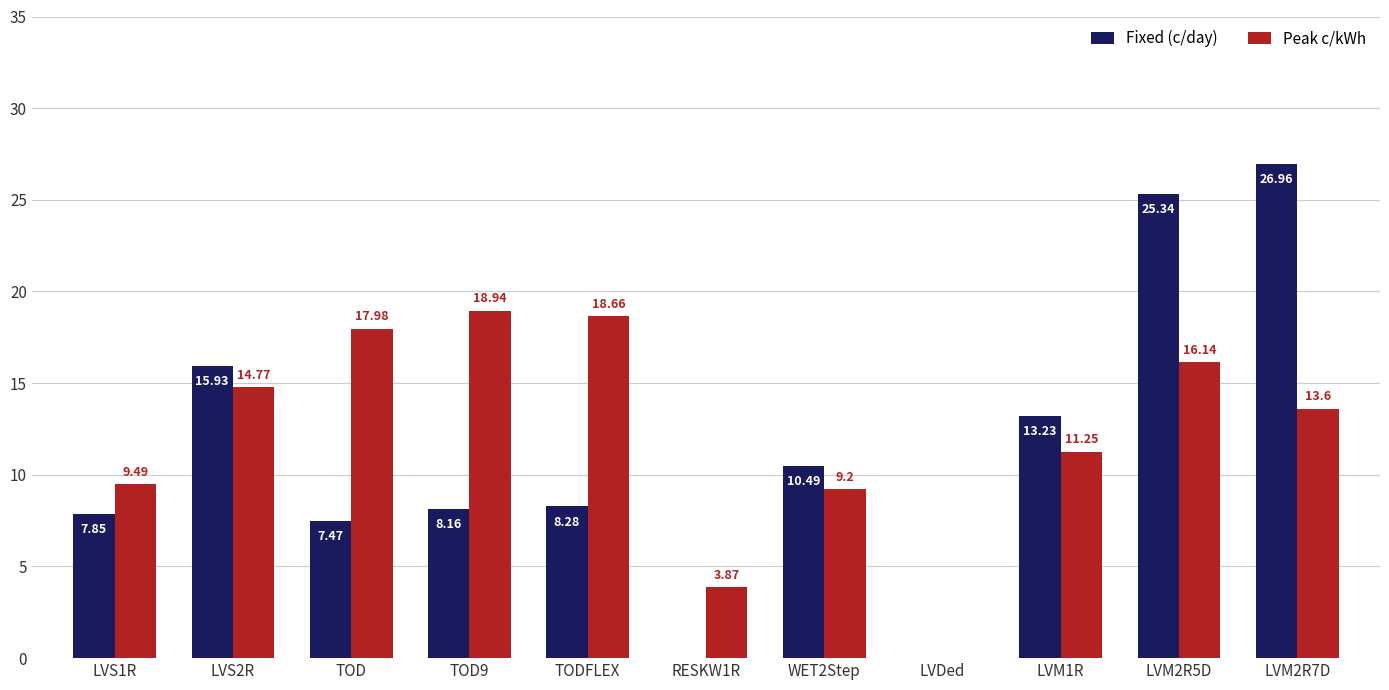

True or false: Peak c/kWh has a value of 9.5 at LVS1R.

True